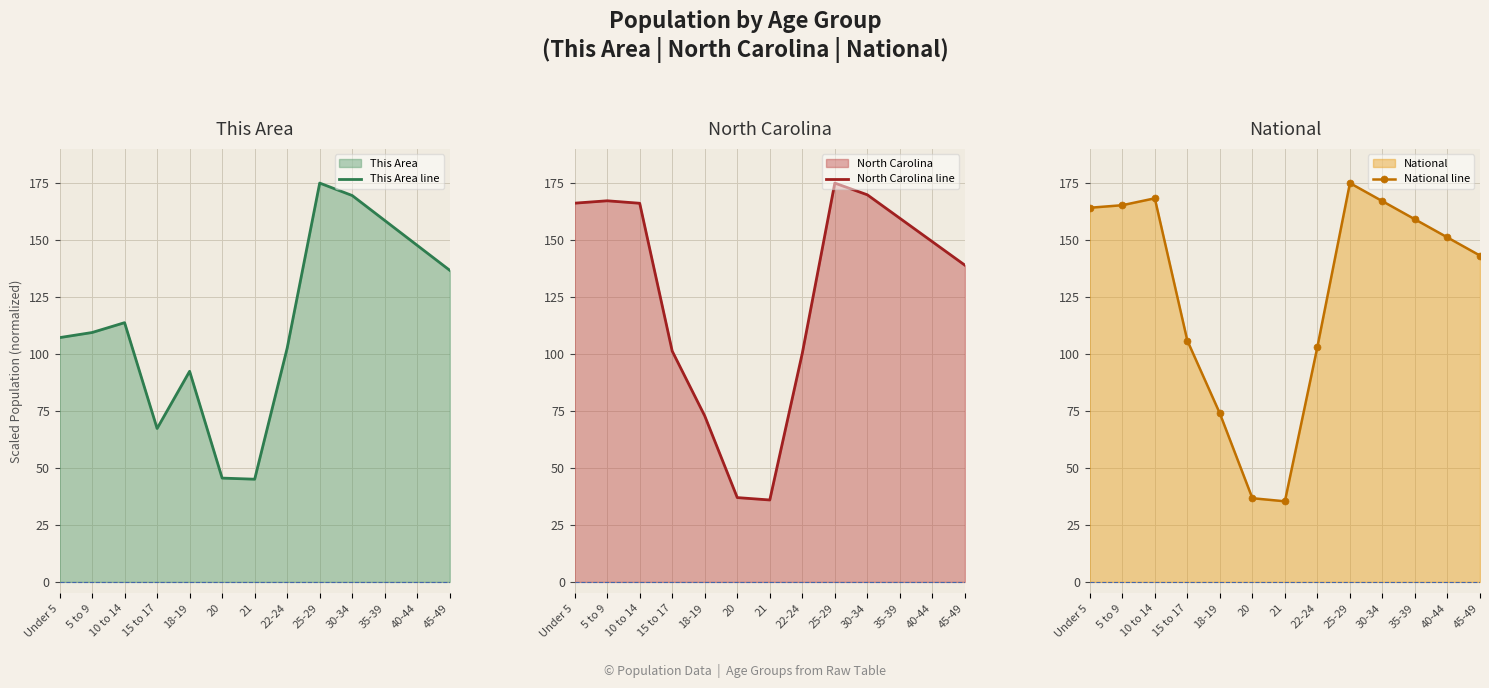

Between which two adjacent categories do This Area line and National line first intersect?

15 to 17 and 18-19